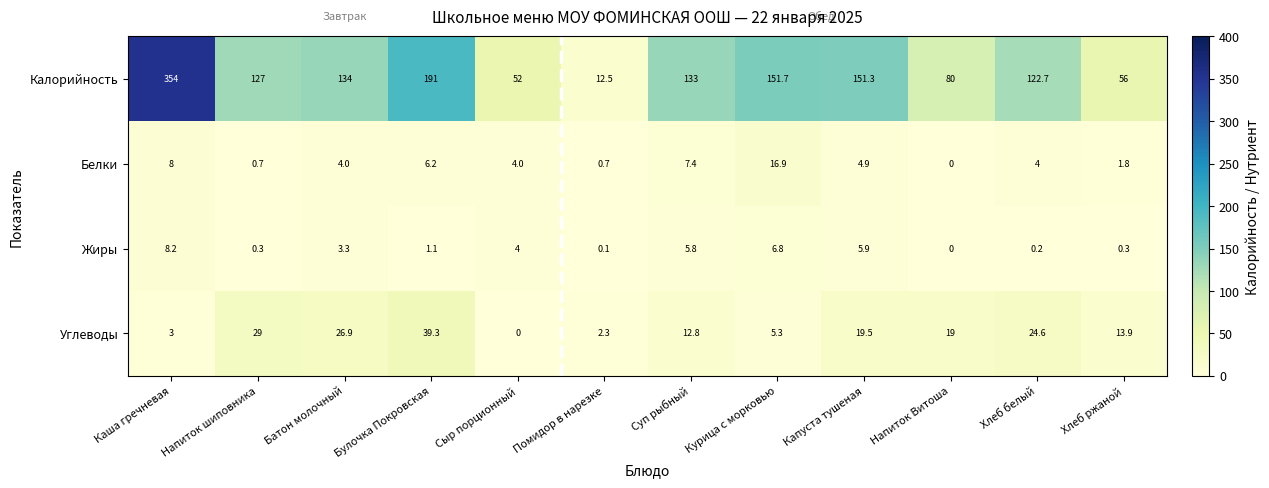

What is the maximum value shown in the chart?

354.0